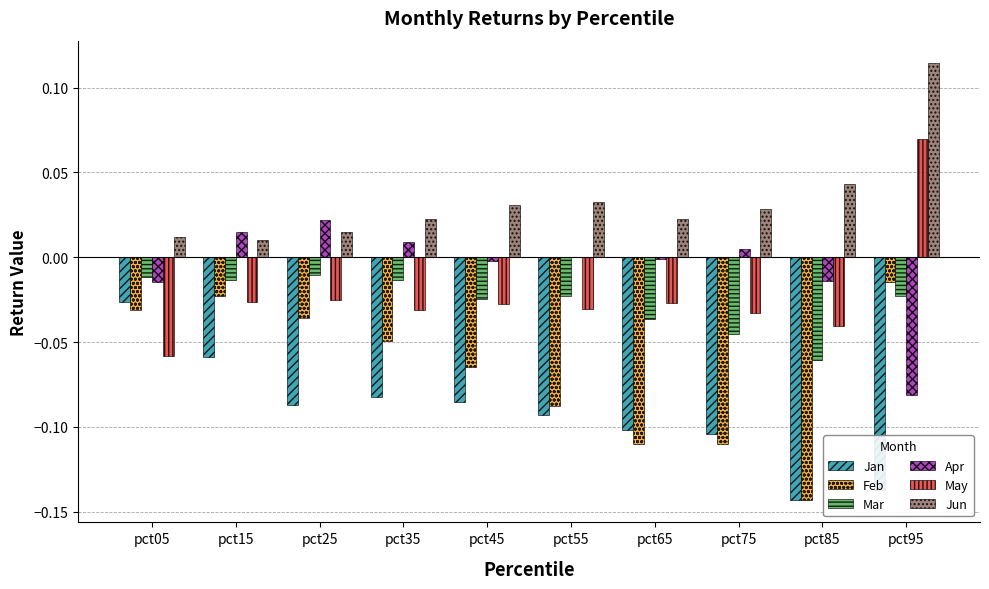

Which series has the largest total across all categories?

Jun